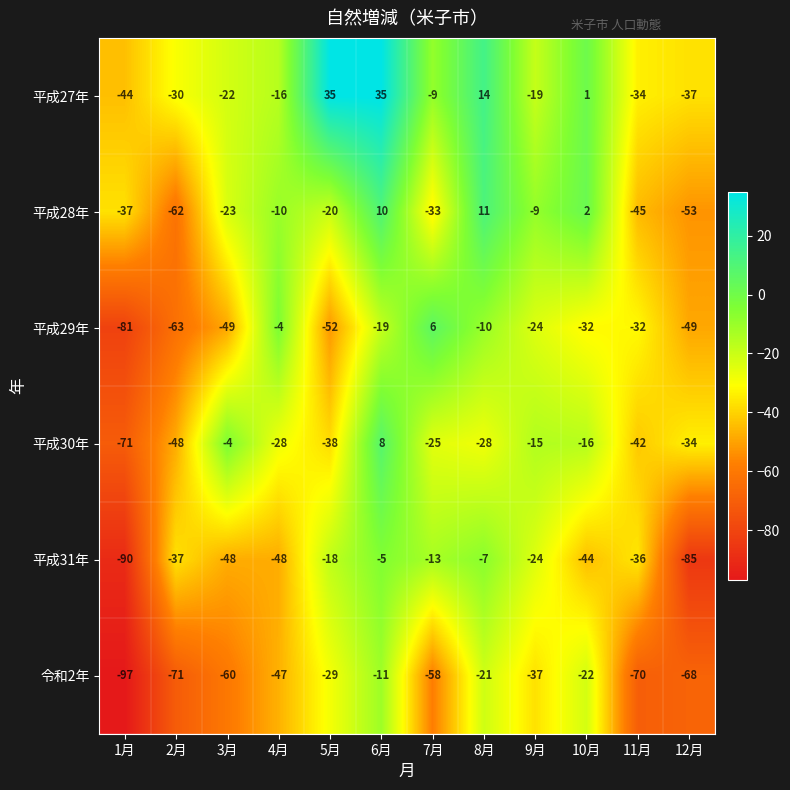

Which series has the widest spread of values?

平成29年